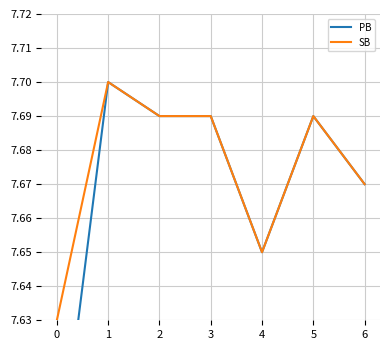

How many SB values are between 7 and 8?

7